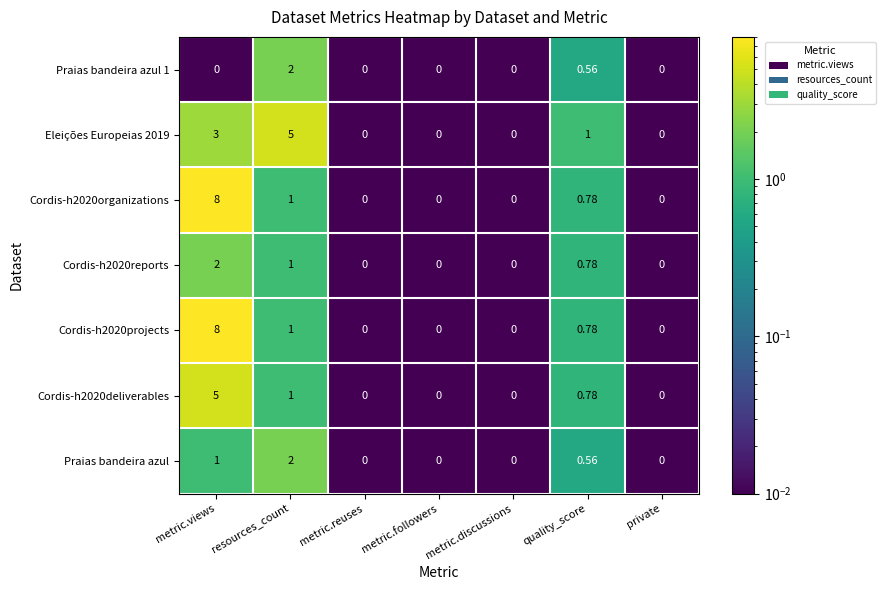

Is the value of Cordis-h2020deliverables at metric.followers greater than the value of Cordis-h2020organizations at quality_score?

No